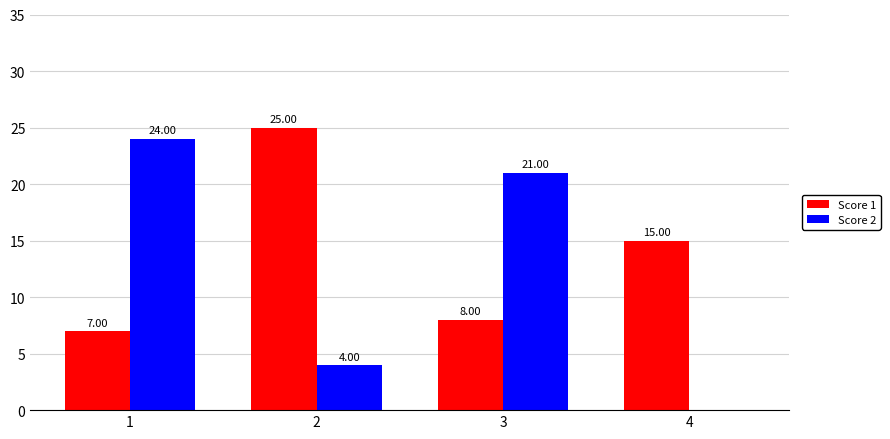

What is the difference between the Score 2 values at 3 and 4?

21